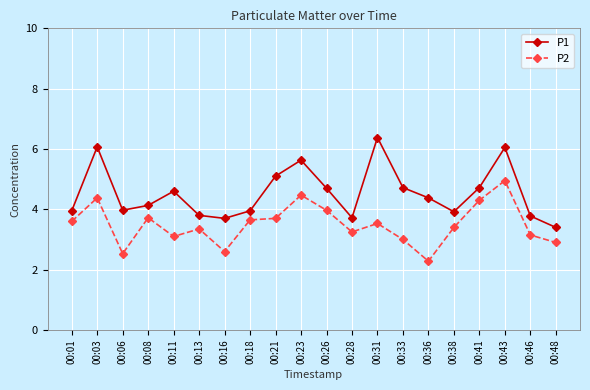

What is the greatest value displayed?

6.4